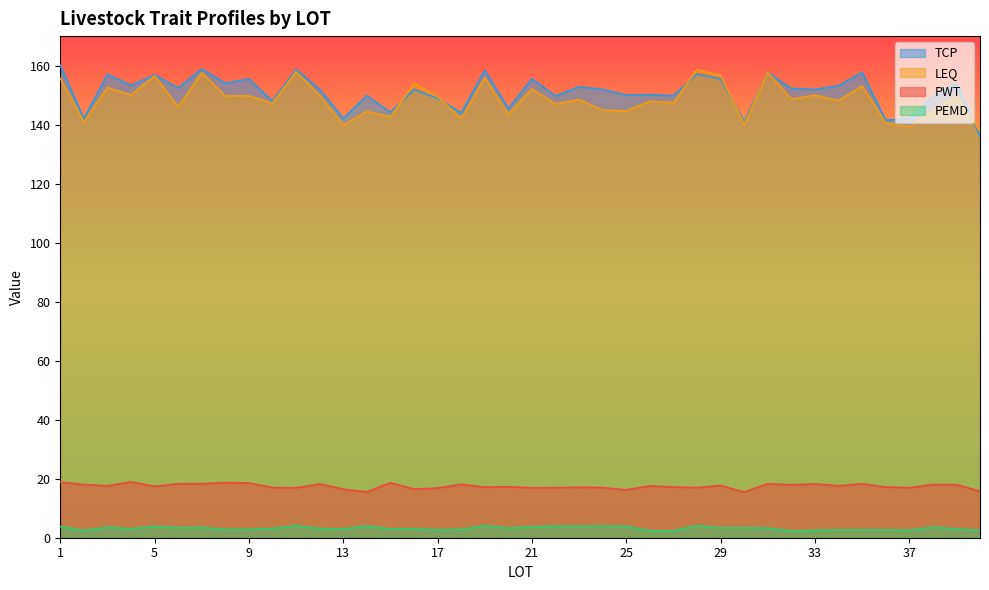

Where does the PWT series first go above 17?

1